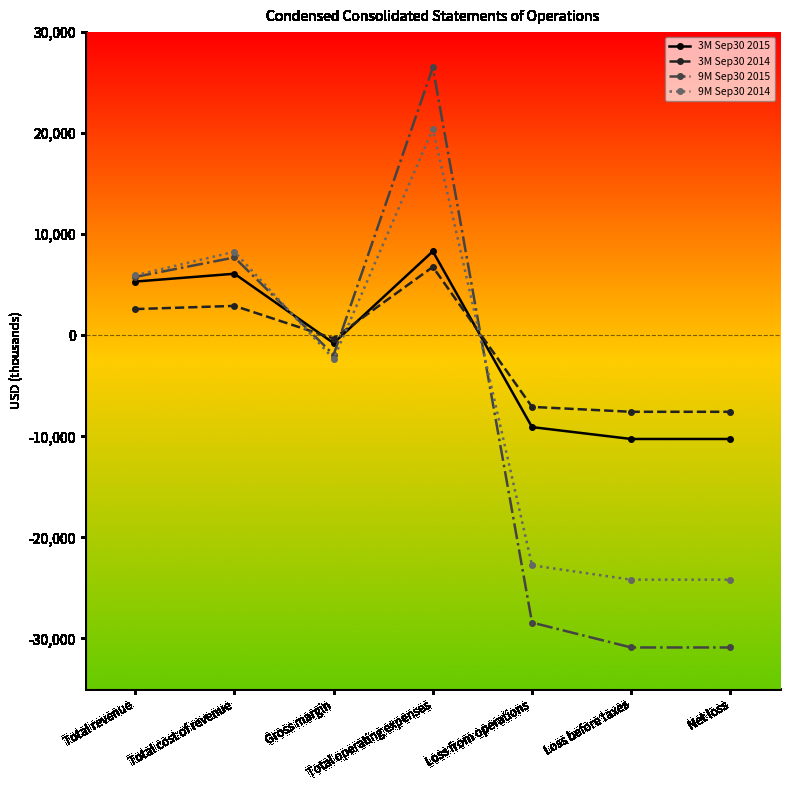

What is the sum of the 9M Sep30 2015 values at Loss before taxes and Total operating expenses?

-4387